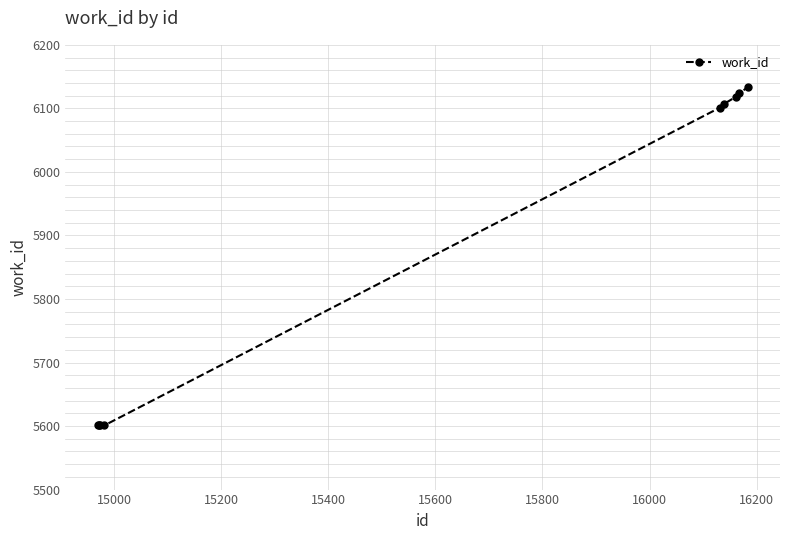

What is the difference between the maximum and second lowest values?

532